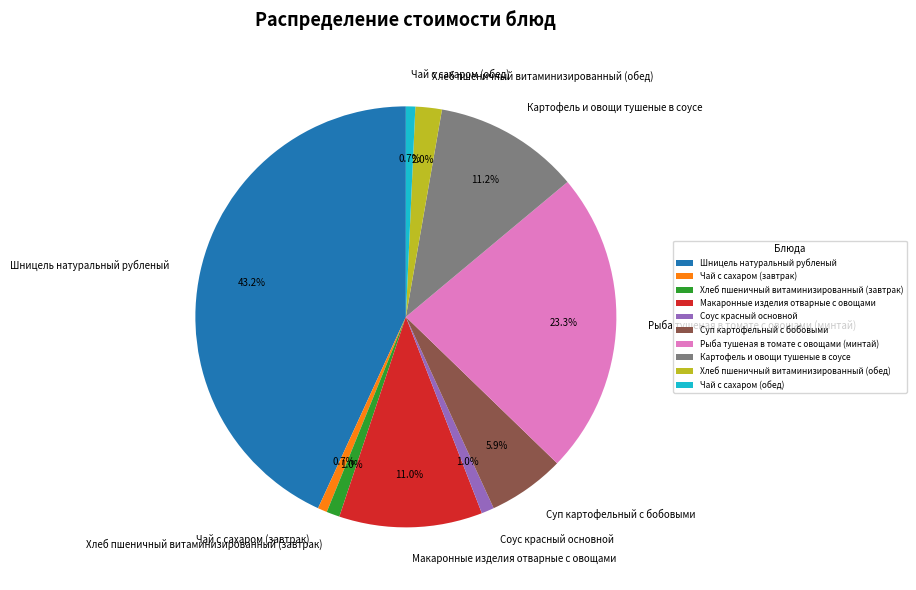

To the nearest percent, what portion does Хлеб пшеничный витаминизированный (обед) represent?

2%